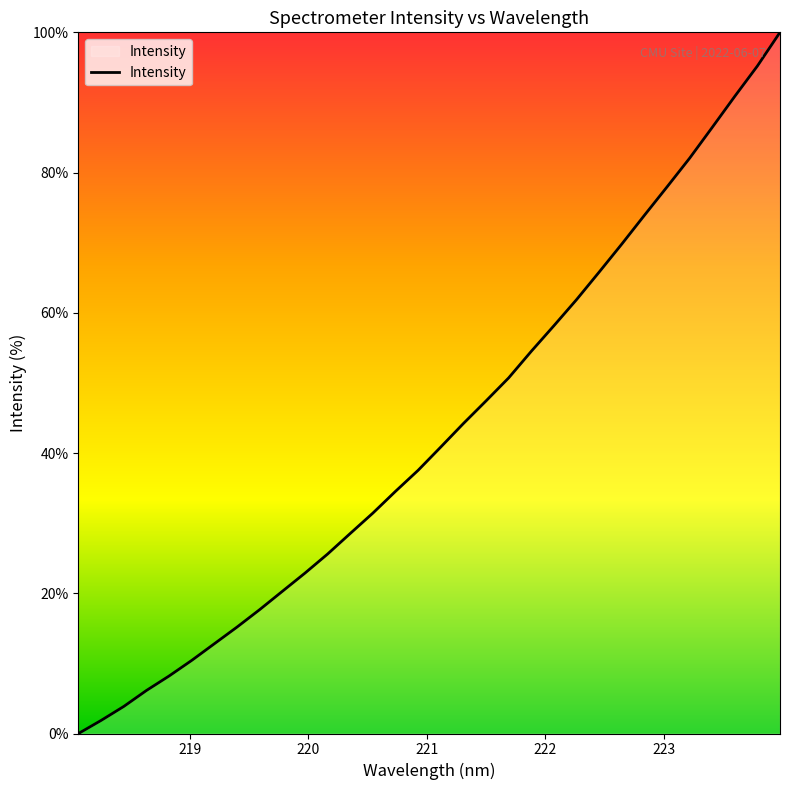

What is the maximum value shown in the chart?

100.0